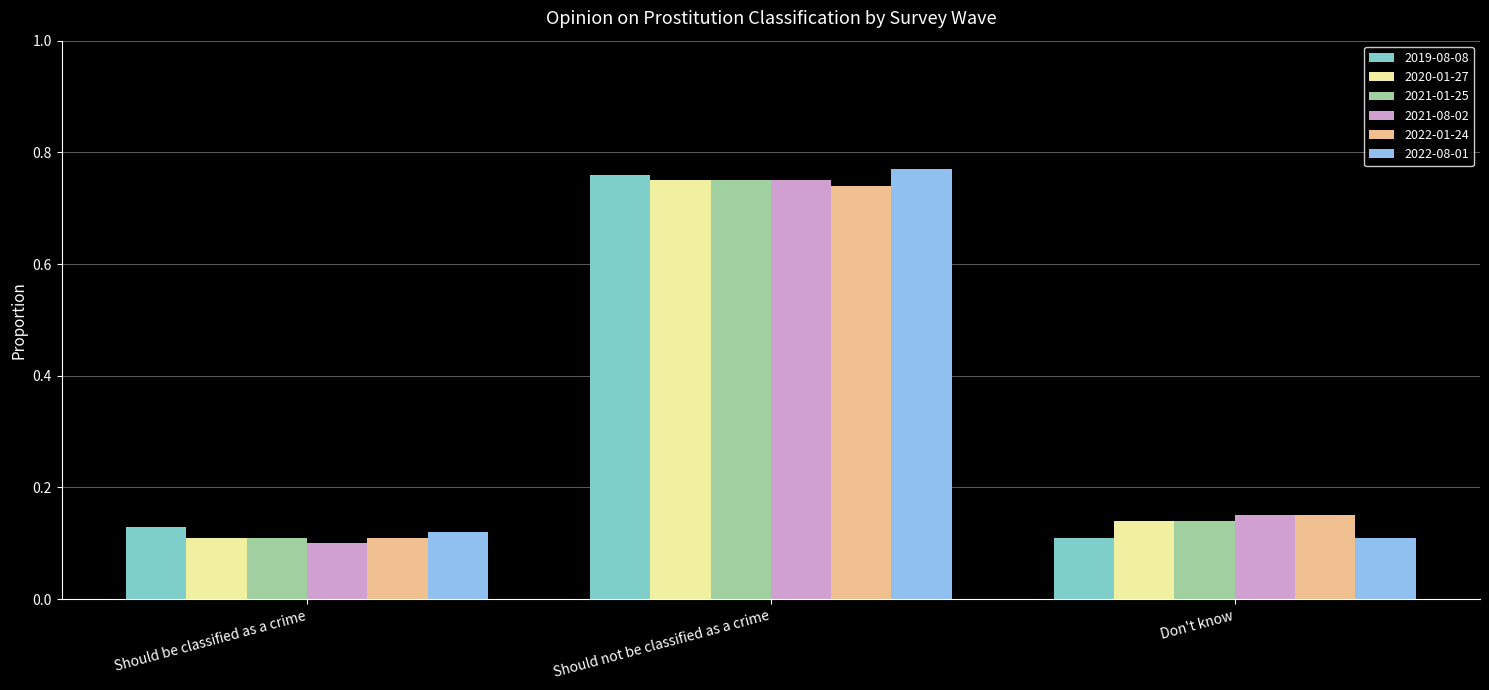

True or false: 2020-01-27 has a value of 0.2 at Should be classified as a crime.

False